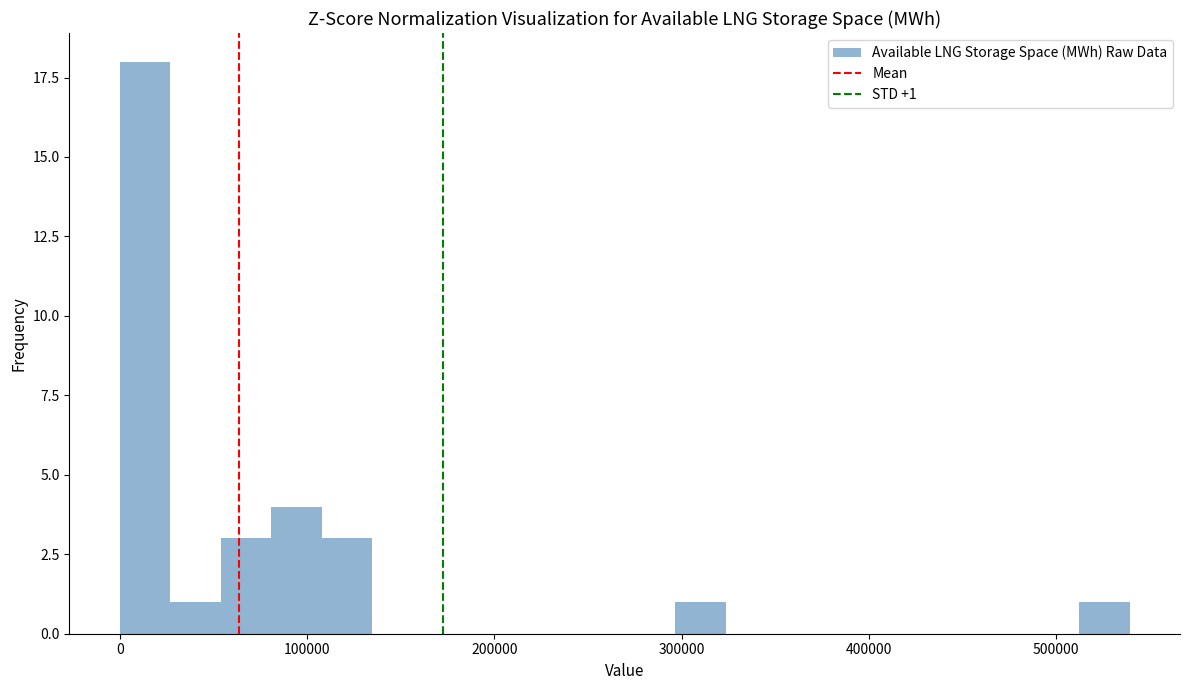

Read against the x-axis, roughly where is the centre of the tallest bar?

10000